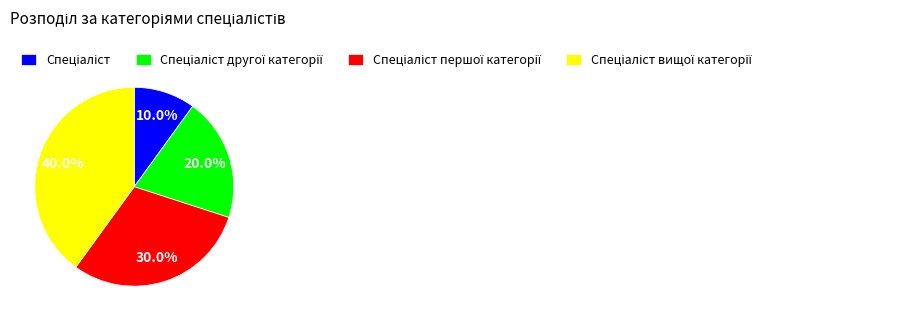

Is there any slice that represents more than half of the pie?

No